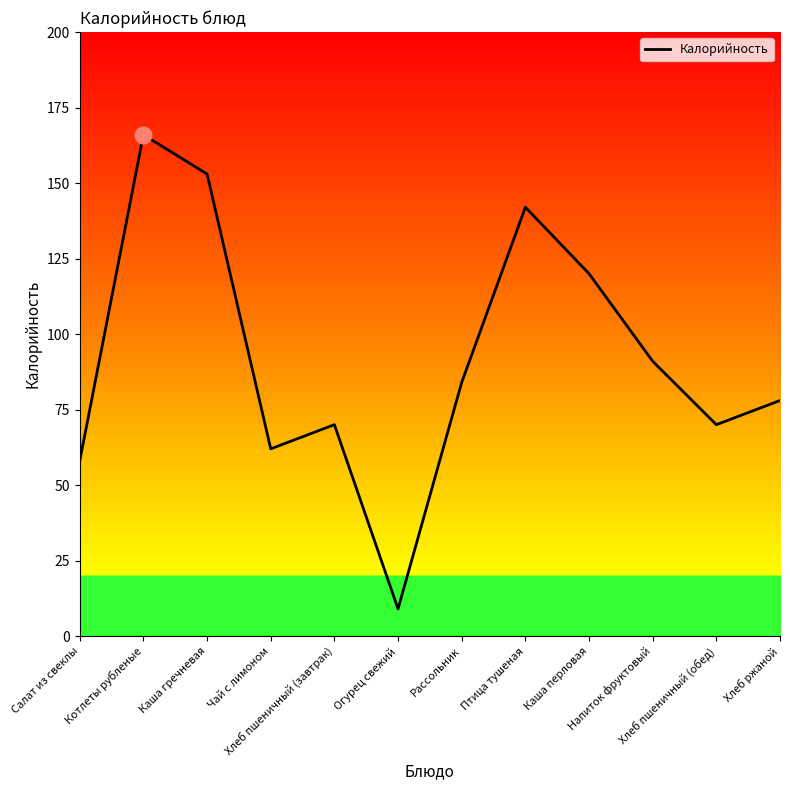

What is the smallest value displayed?

9